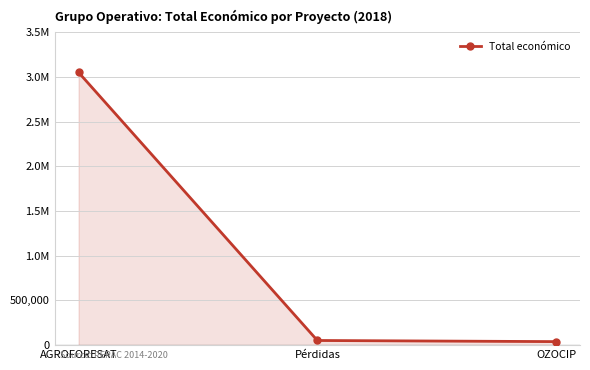

List the labels in order of value, largest first.

AGROFORESAT, Pérdidas, OZOCIP